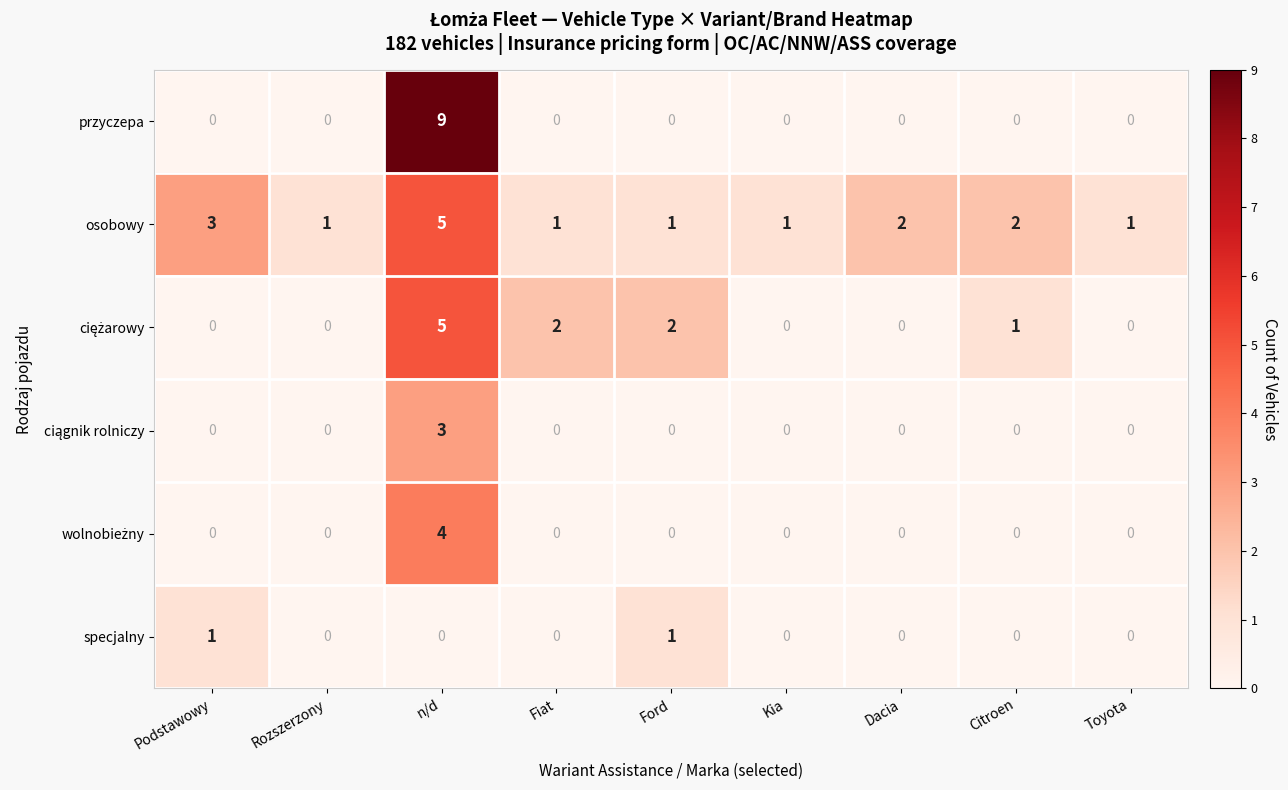

Which category has the highest value across all series?

n/d